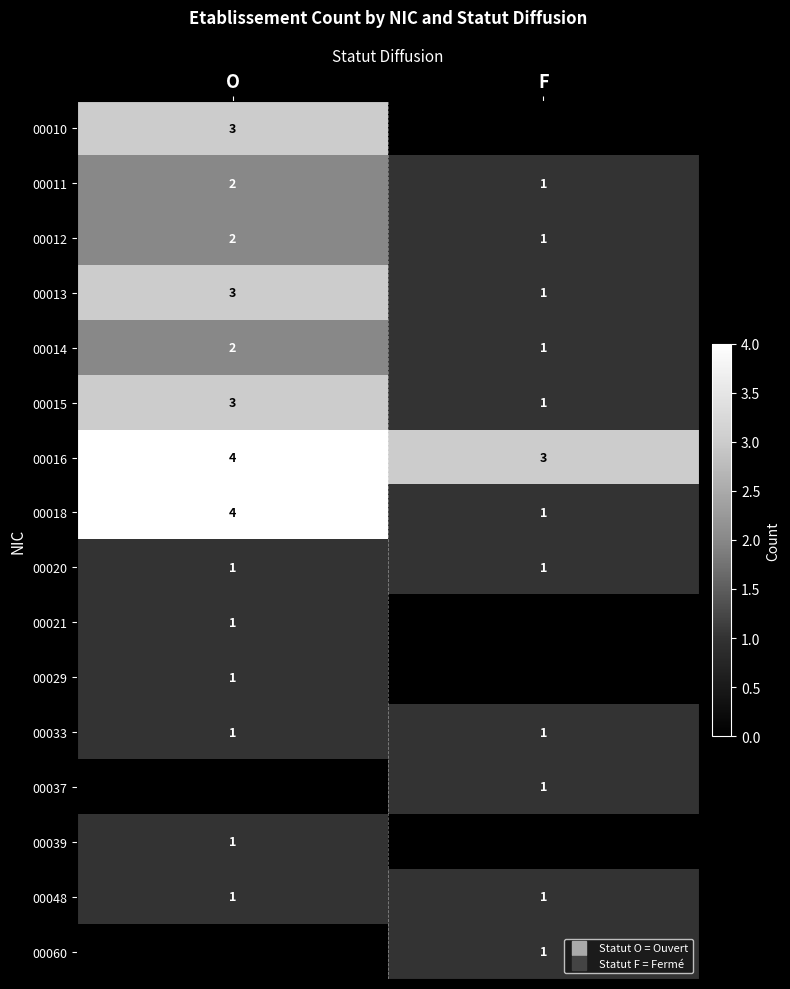

Which label corresponds to the largest value in the chart?

O